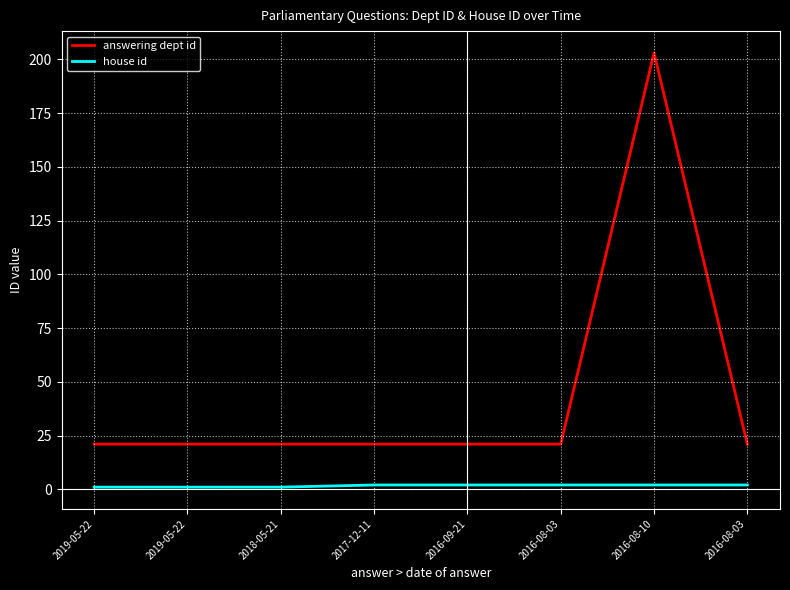

Does the chart display data point markers on the line(s)?

No